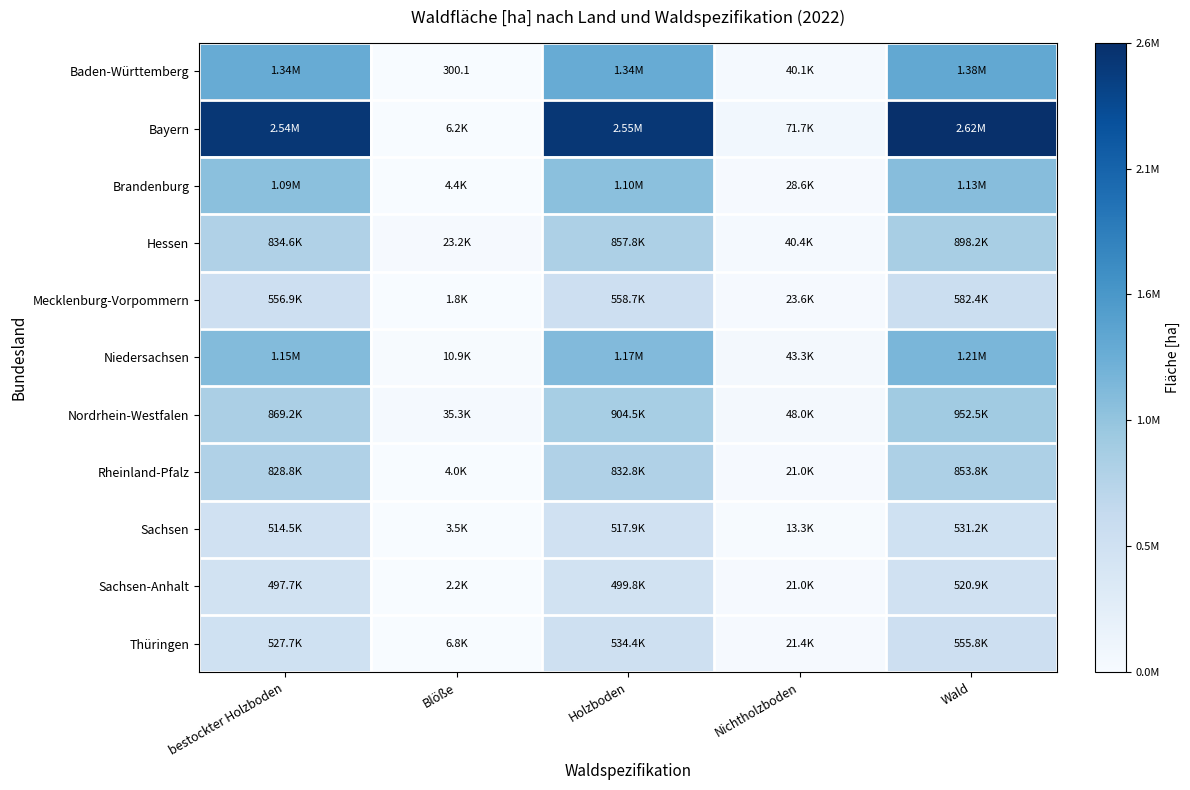

The Baden-Württemberg series shows 0.0 at Nichtholzboden. True or false?

False